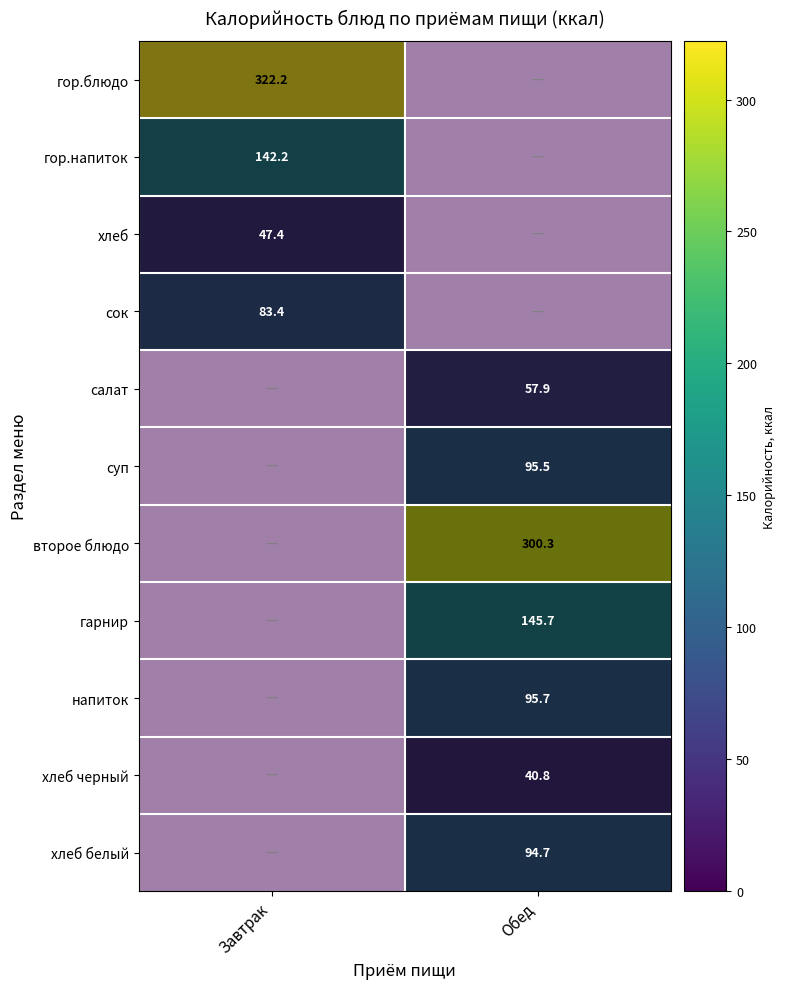

List the labels in order of салат value, largest first.

Завтрак, Обед